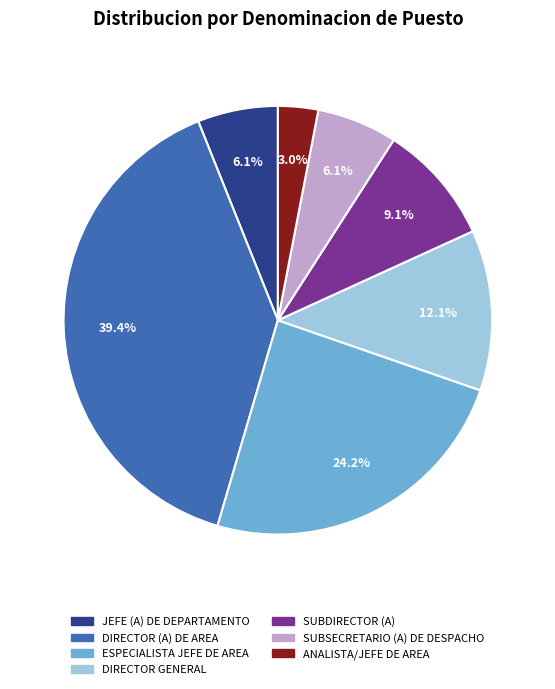

Approximately how many times larger is the value at ESPECIALISTA JEFE DE AREA compared to DIRECTOR (A) DE AREA?

0.6